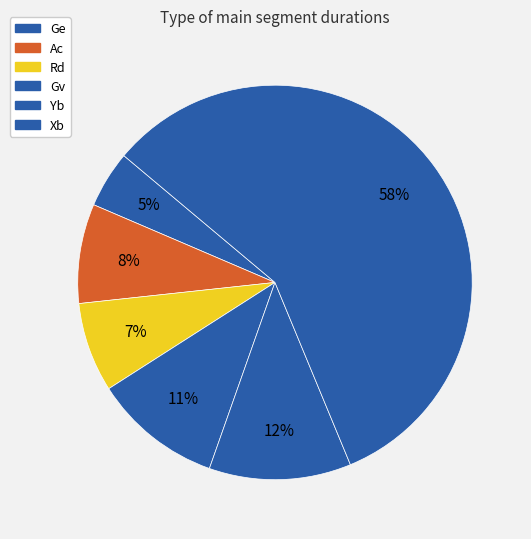

Does Xb account for over 50% of the chart?

Yes